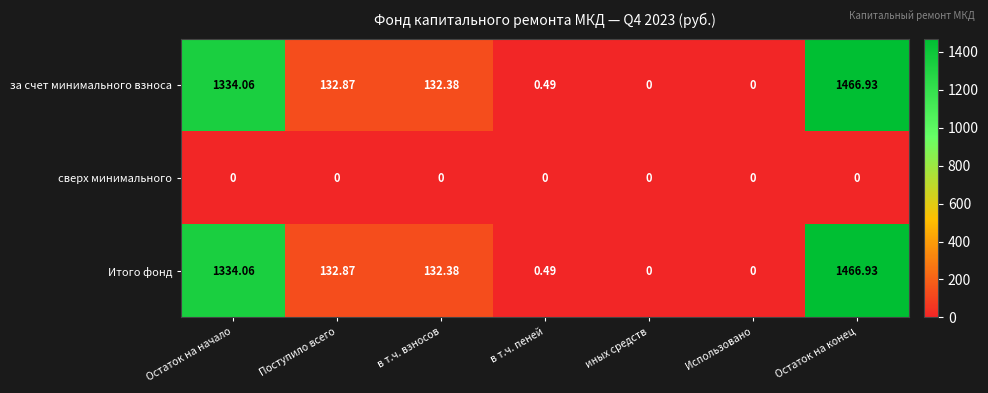

At which category is the sum across all series the highest?

Остаток на конец